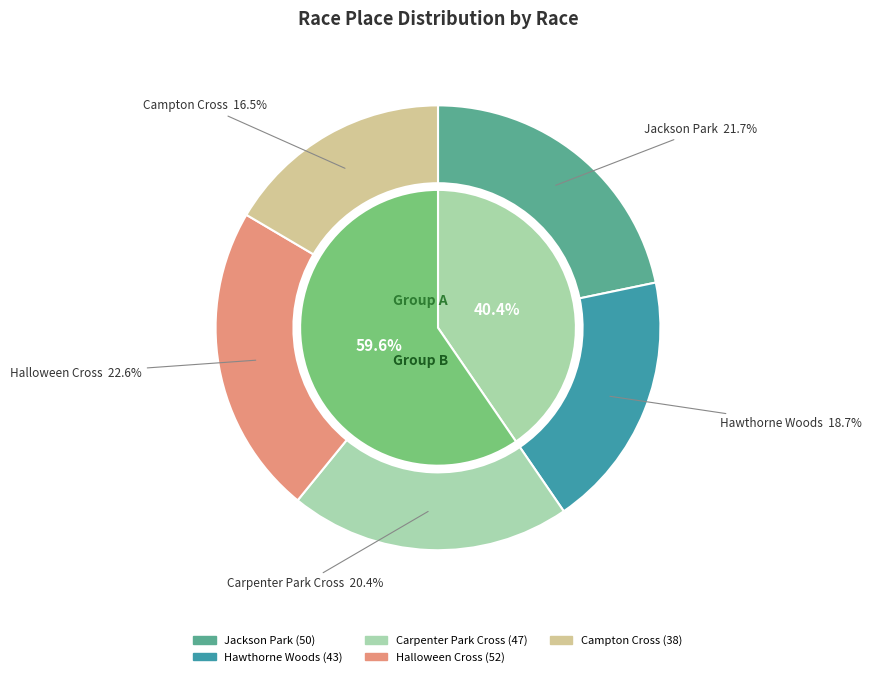

How many slices are in this pie chart?

5